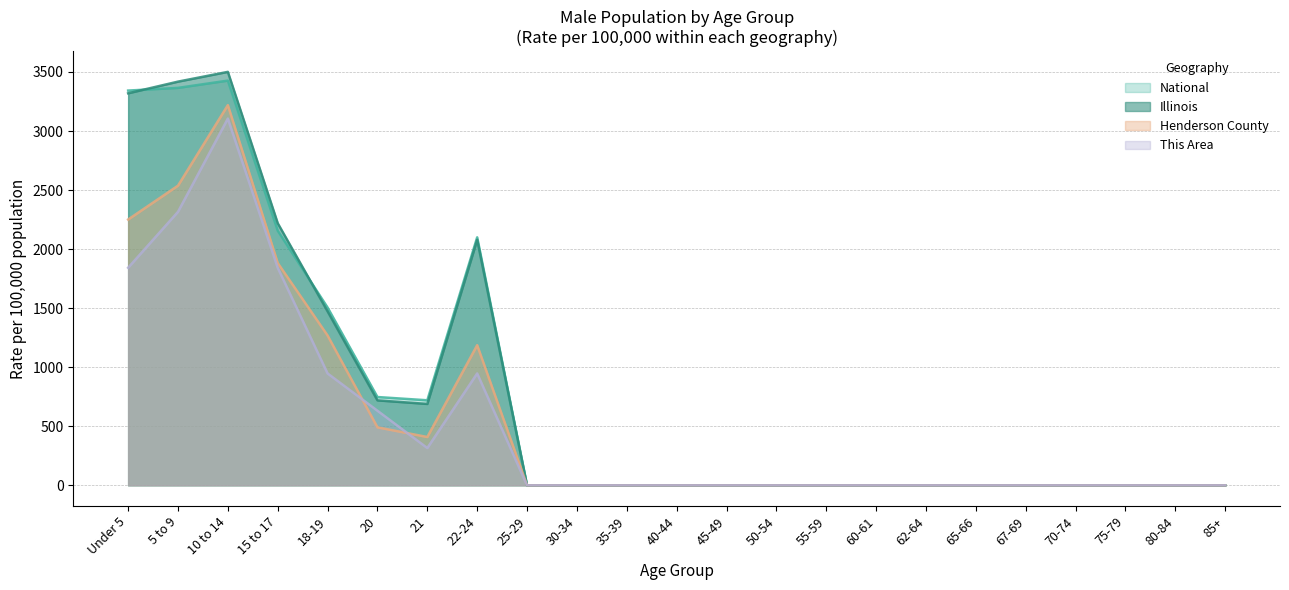

How many positive values does the Illinois series have?

8